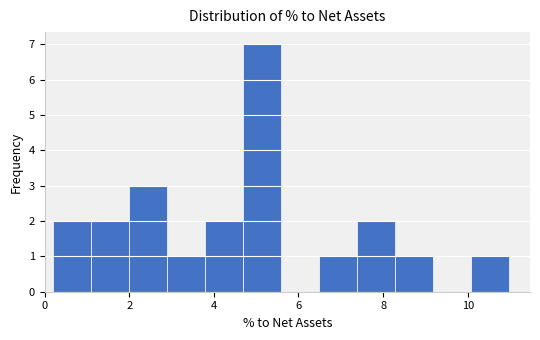

Which range on the x-axis has the tallest bar?

4.6 to 5.6